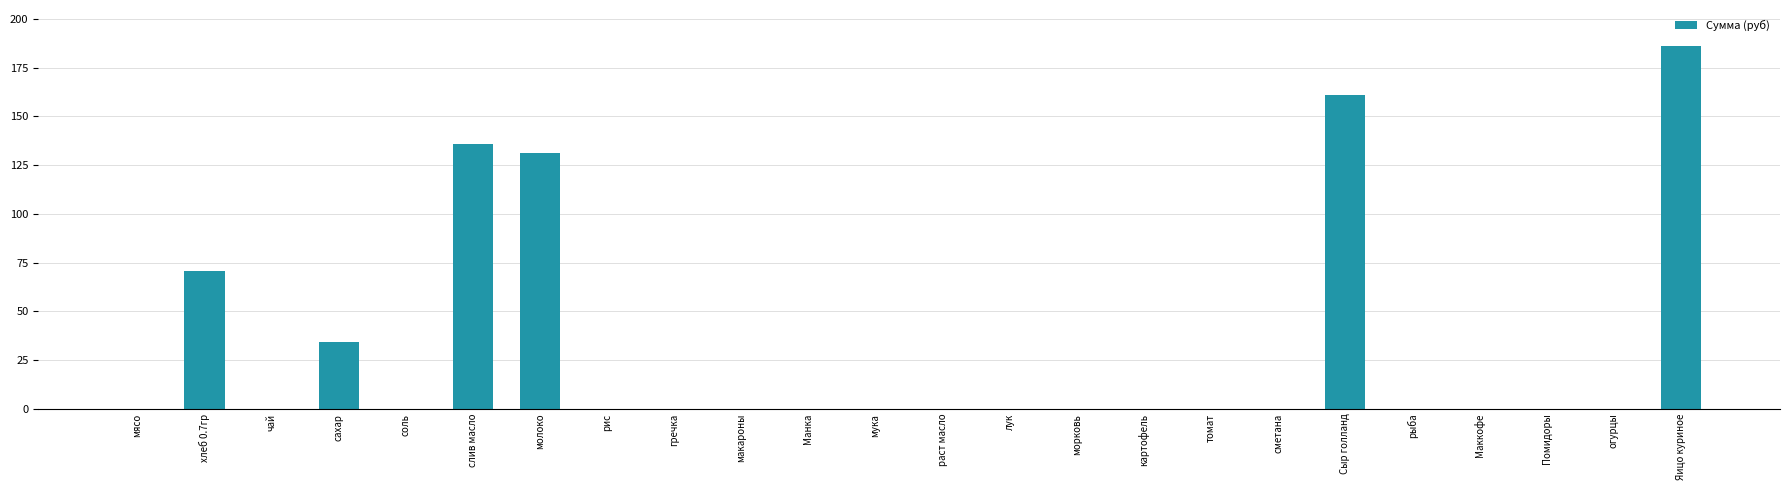

Where is the data nearest to the value 93?

хлеб 0.7гр